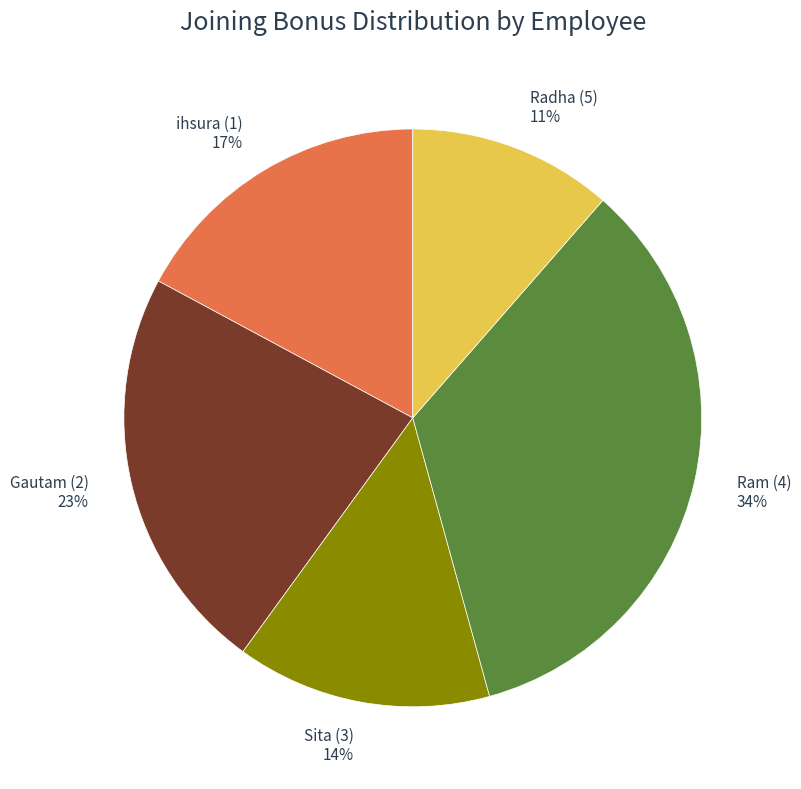

Does any single category account for the majority?

No